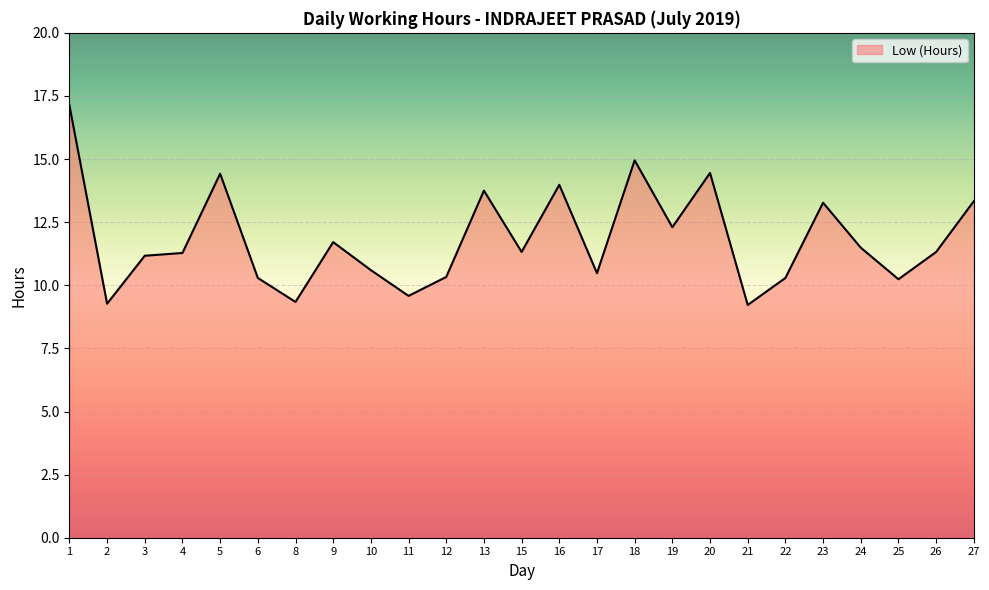

What is the difference between the maximum and minimum values?

7.9